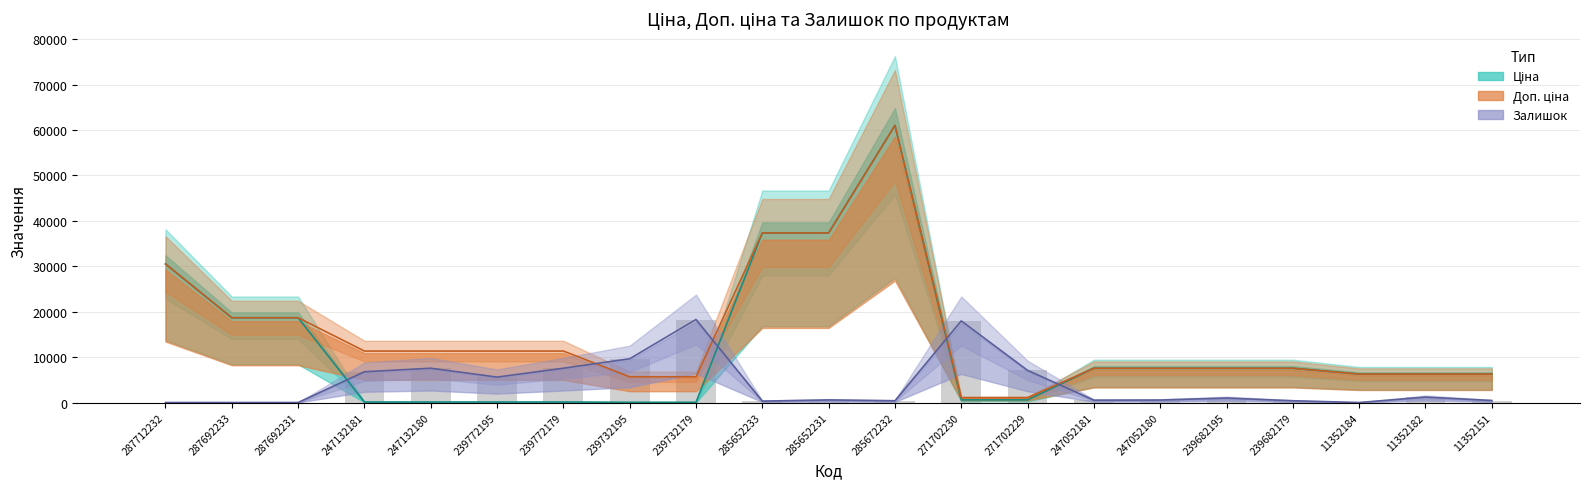

What is the difference between the highest and lowest values at 239732179?

18224.7